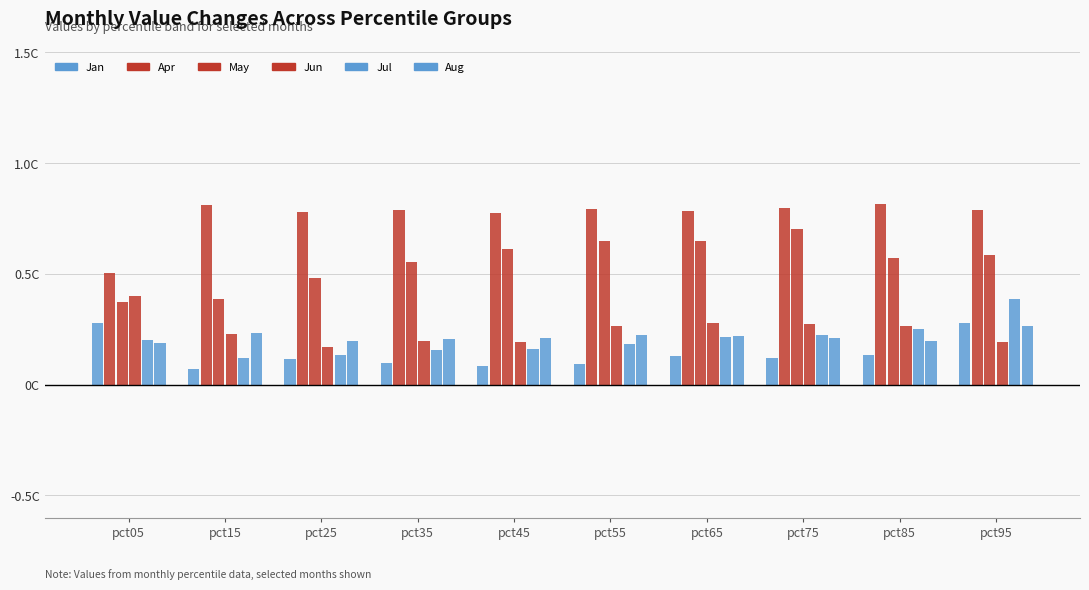

Does the chart contain any negative values?

No